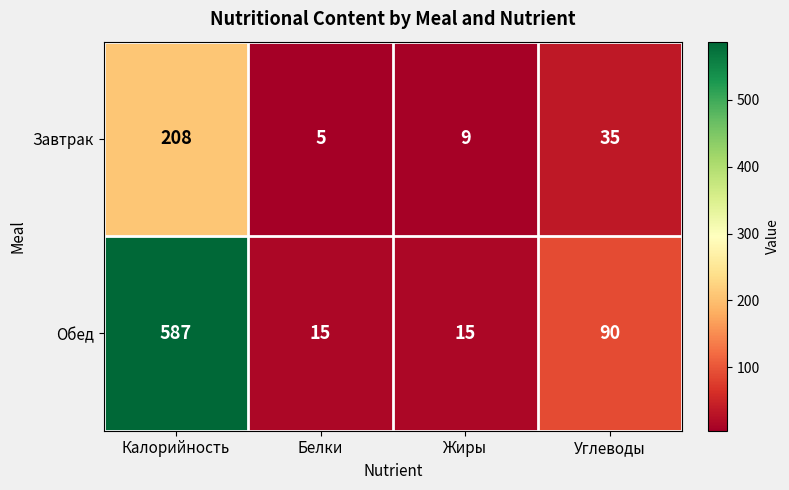

At which category is the sum across all series the highest?

Калорийность